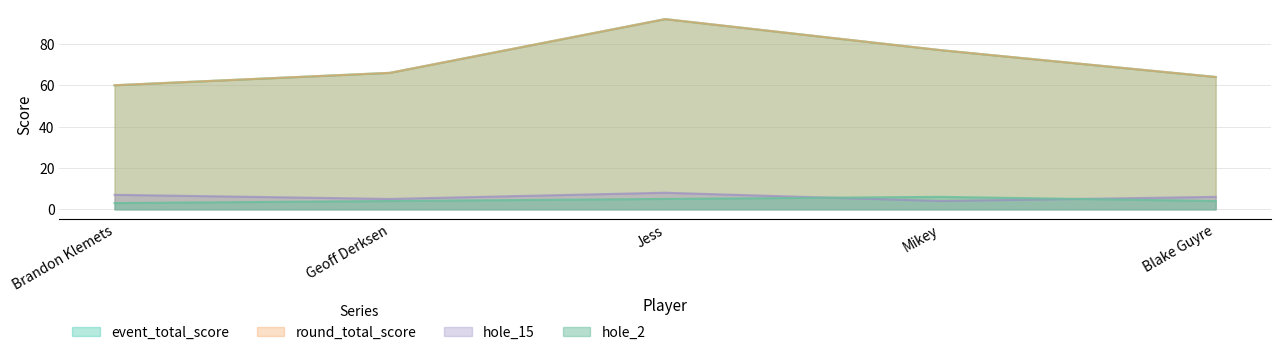

What are all the series names shown in the legend?

event_total_score, round_total_score, hole_15, hole_2